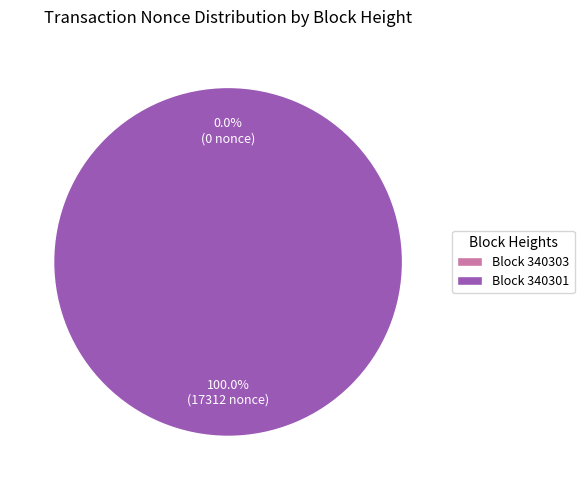

To the nearest percent, what is the difference between the 340303 and 340301 slice percentages?

100%